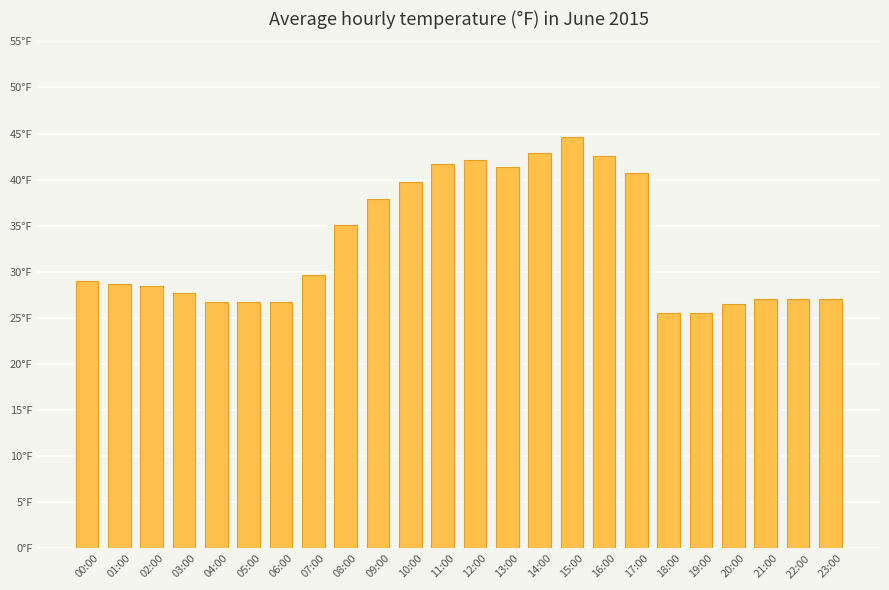

Does the chart contain any negative values?

No